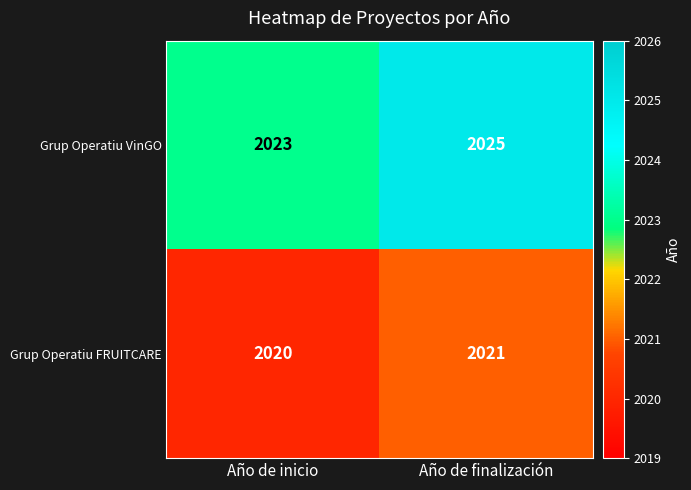

What is the difference between the highest and lowest values at Año de finalización?

4